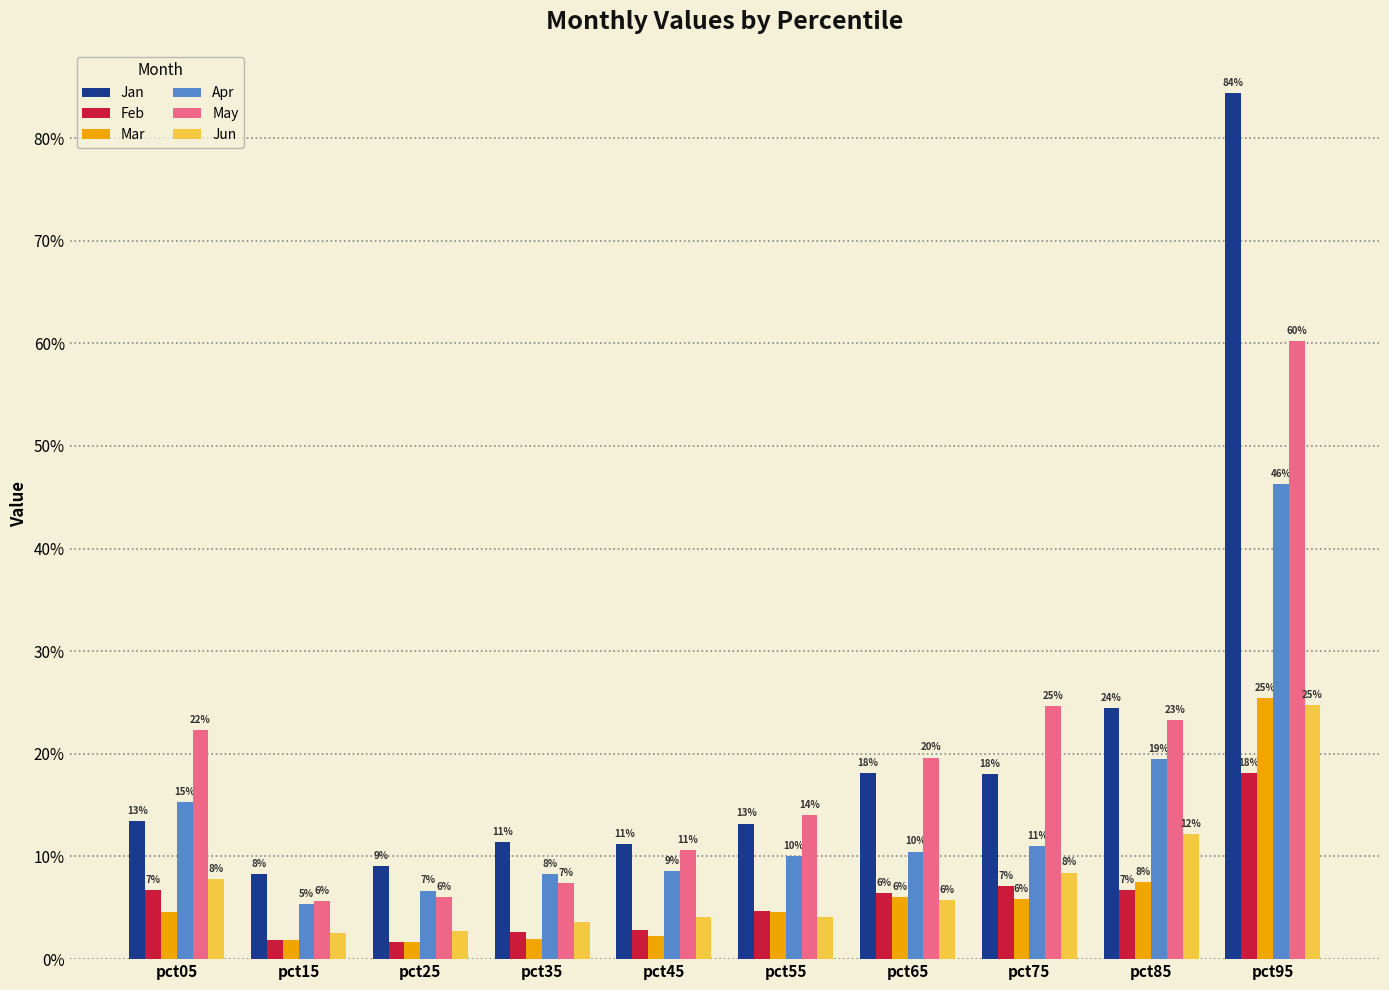

Is the value of Jun at pct05 greater than the value of May at pct05?

No